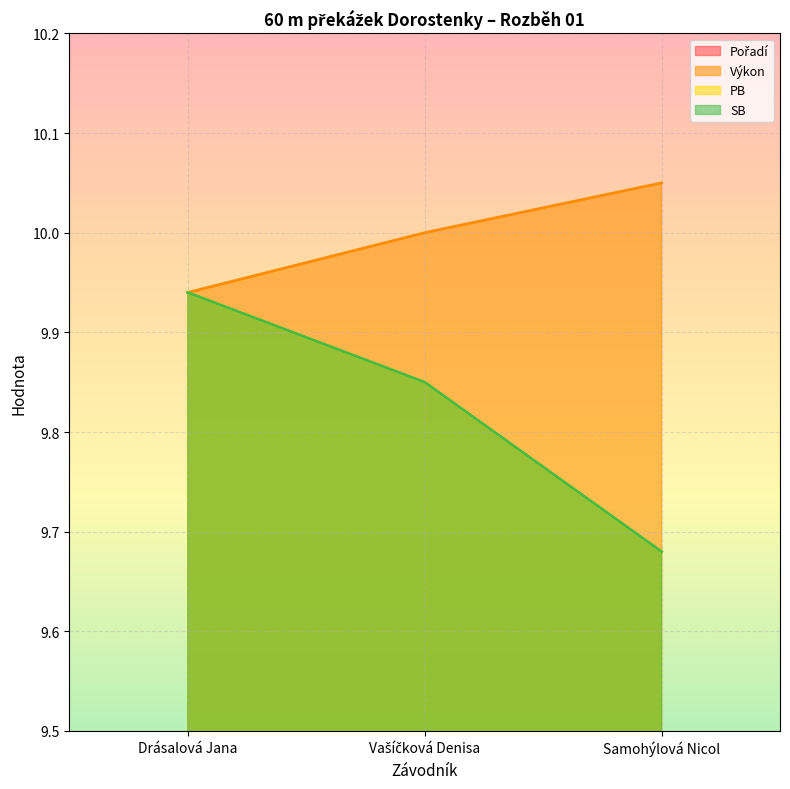

List the labels in order of PB value, smallest first.

Samohýlová Nicol, Vašíčková Denisa, Drásalová Jana